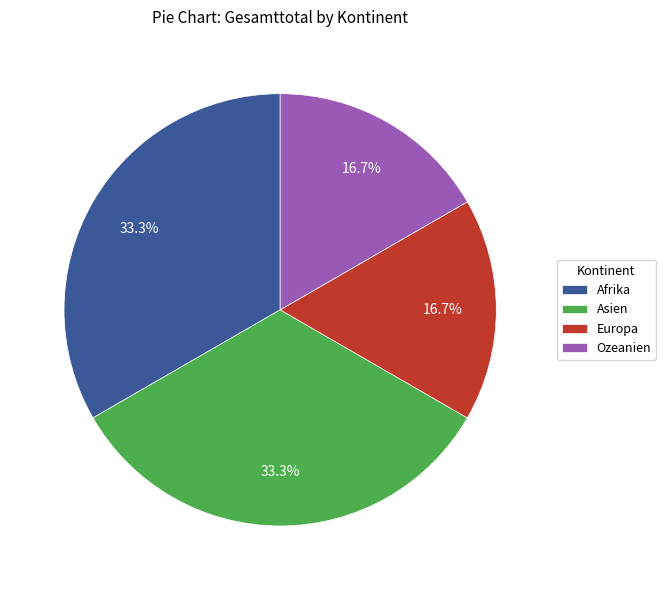

Is it true that Ozeanien is 17% of the pie?

True